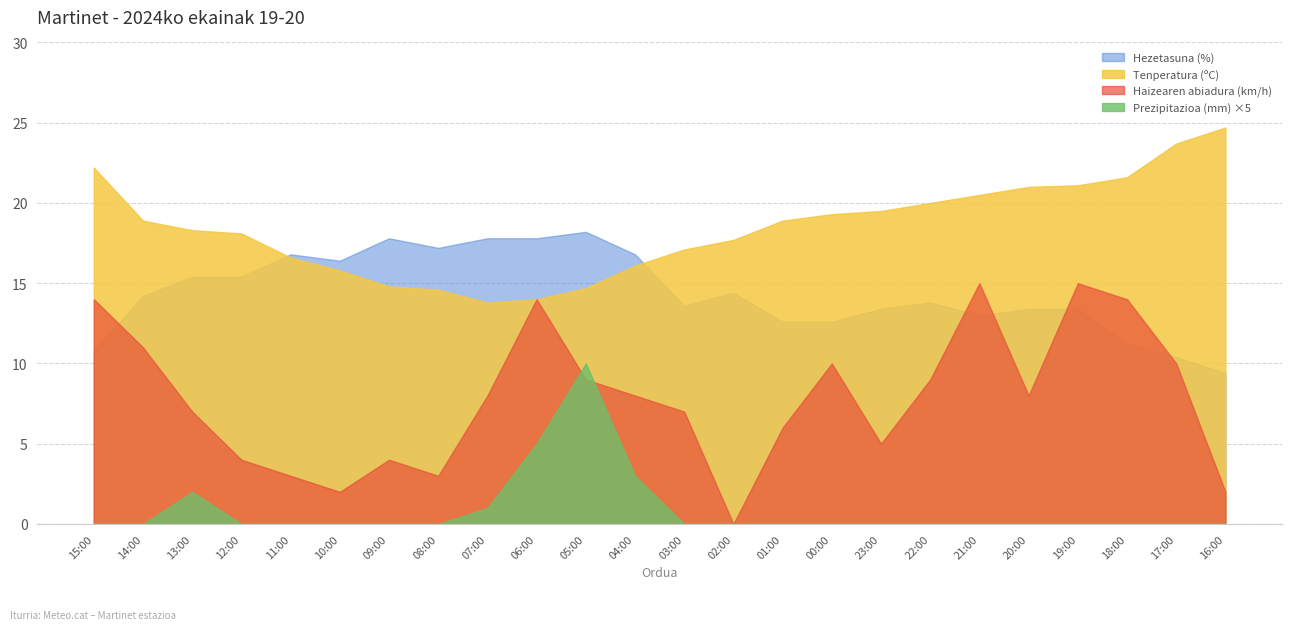

True or false: Prezipitazioa (mm) and Tenperatura (ºC) intersect in this chart.

False